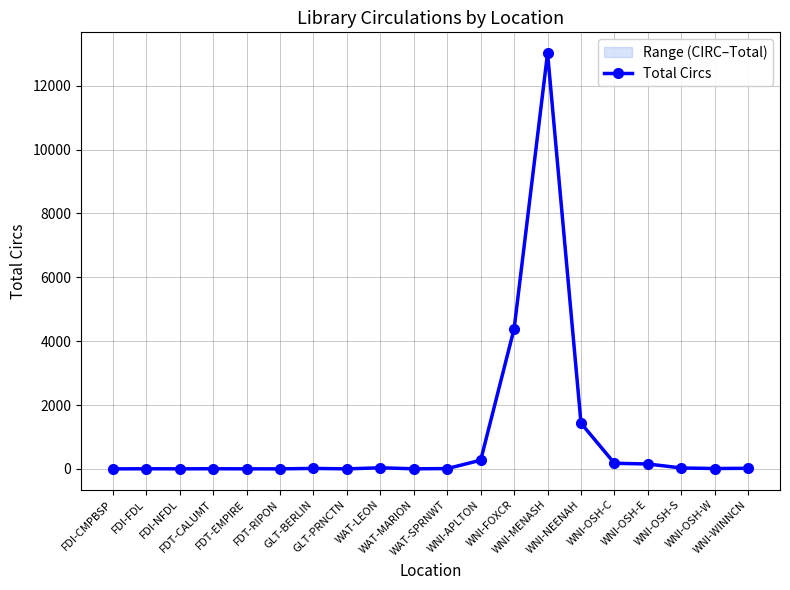

What is the greatest value displayed?

13018